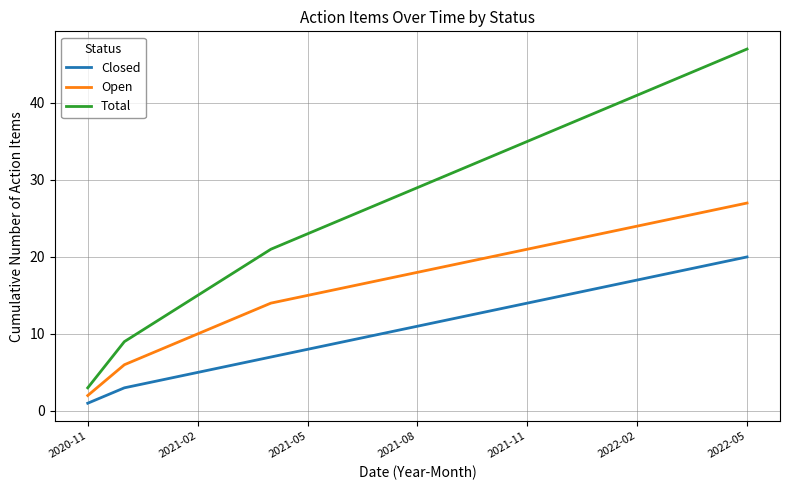

True or false: Open and Total cross at least once.

False